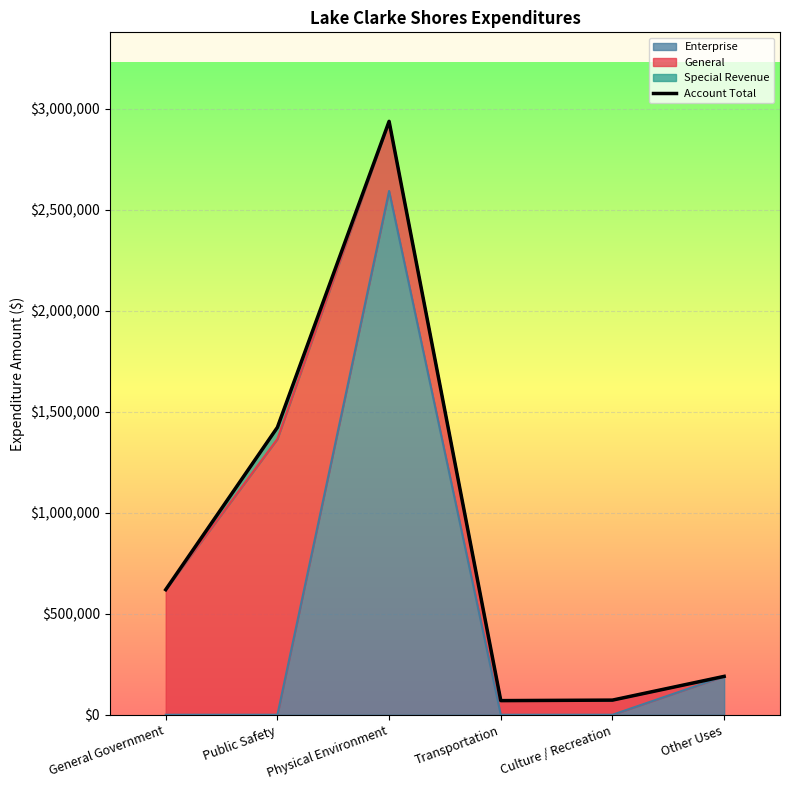

What is the minimum value shown in the chart?

69969